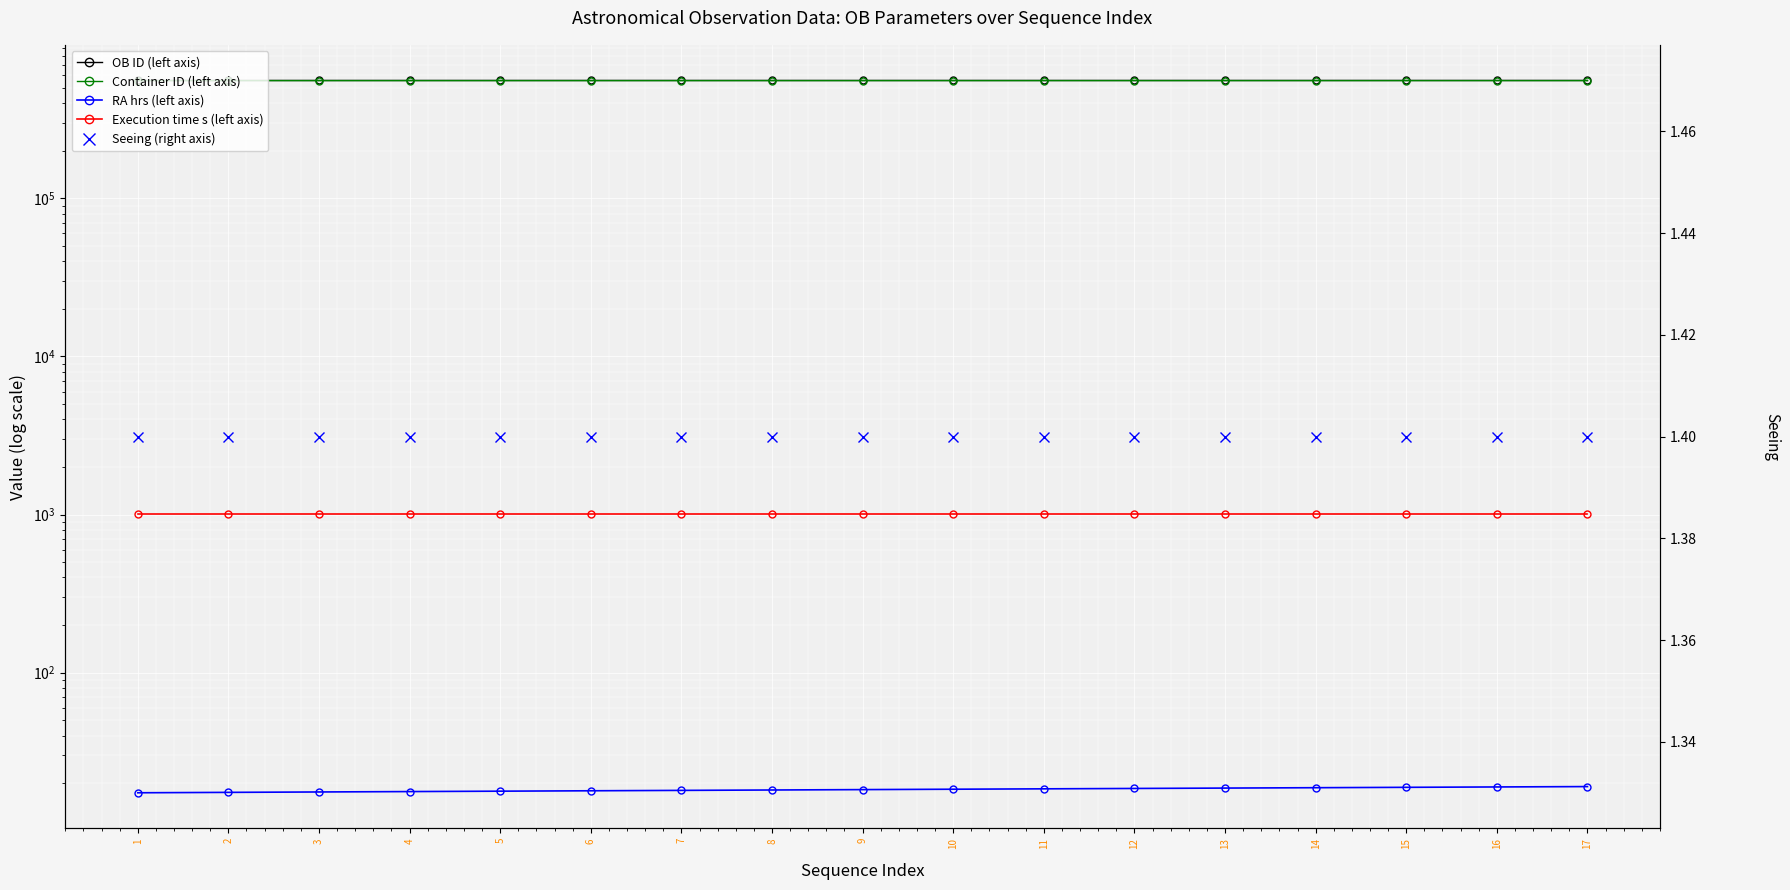

At 5, list the series in order from largest to smallest.

OB ID (left axis), Container ID (left axis), Execution time s (left axis), RA hrs (left axis), Seeing (right axis)